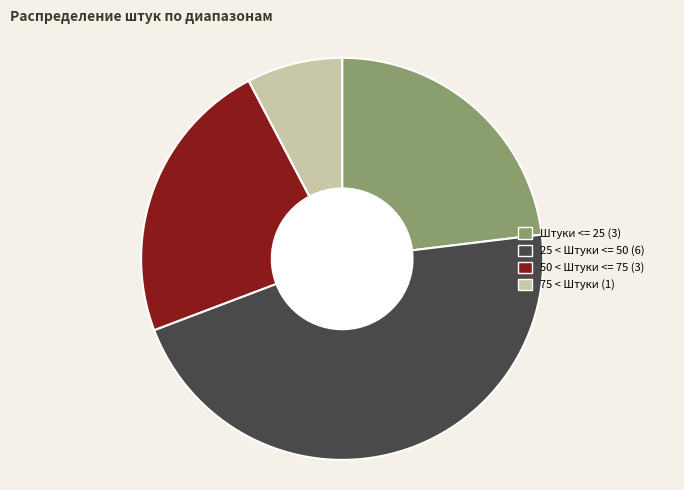

Does any single category account for the majority?

No